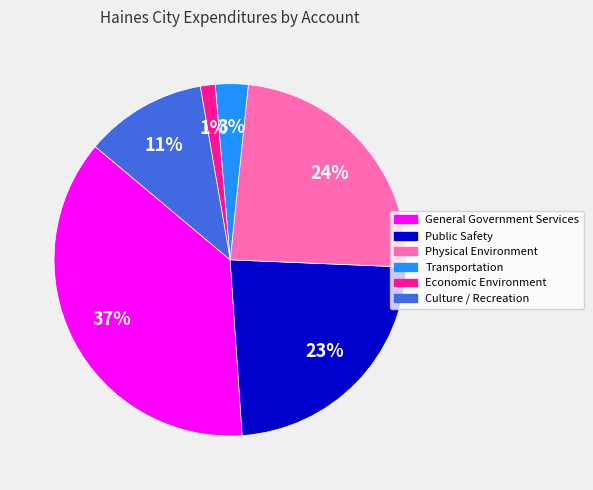

The Transportation slice represents 3% of the pie. True or false?

True